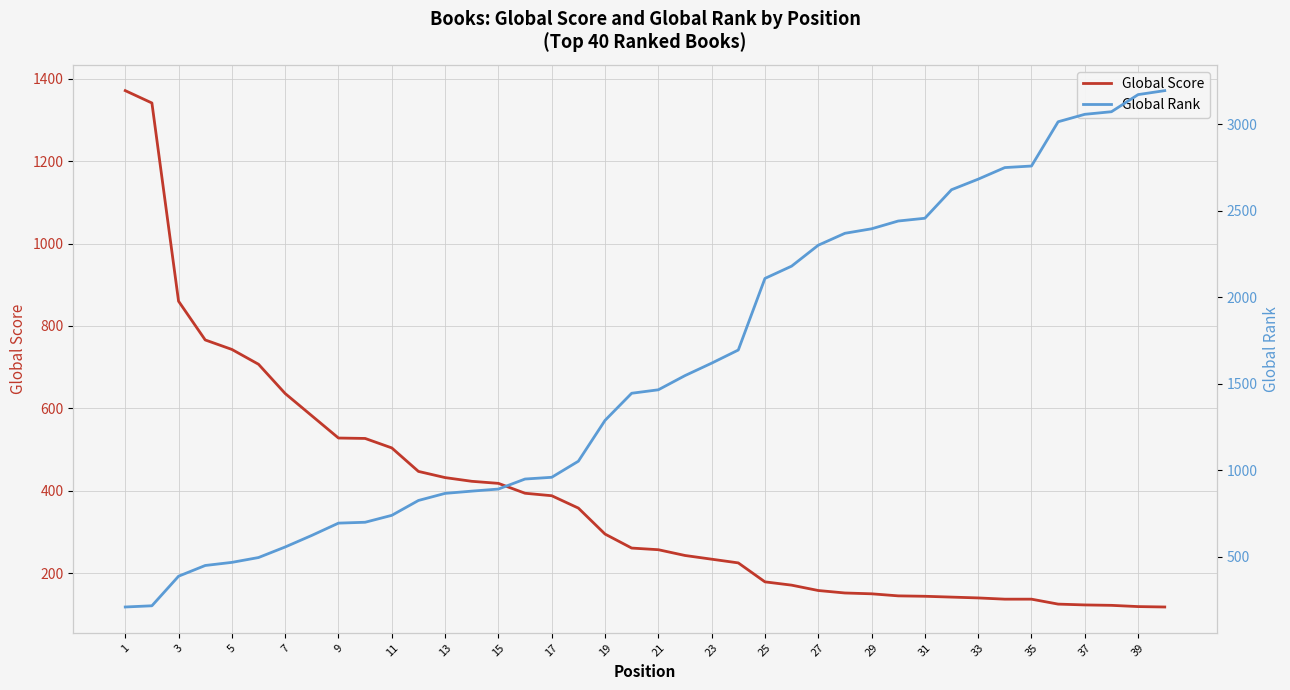

What is the average value of the Global Score series?

380